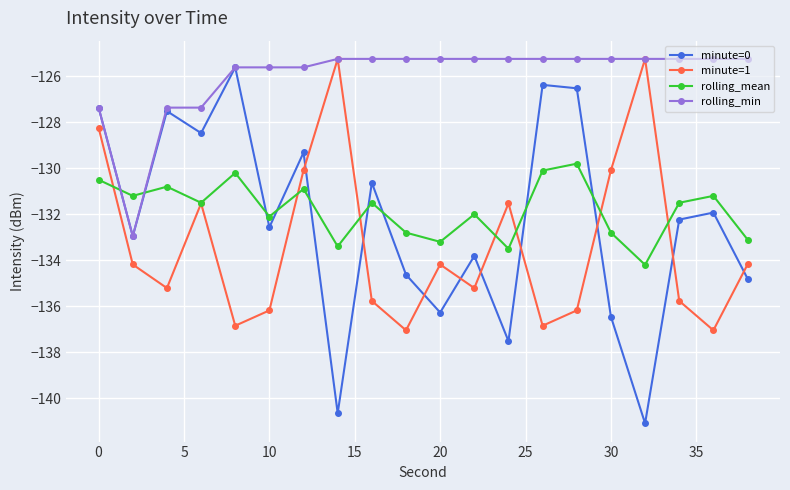

What is the value of the minute=0 point at the 19th from the left?

-131.9